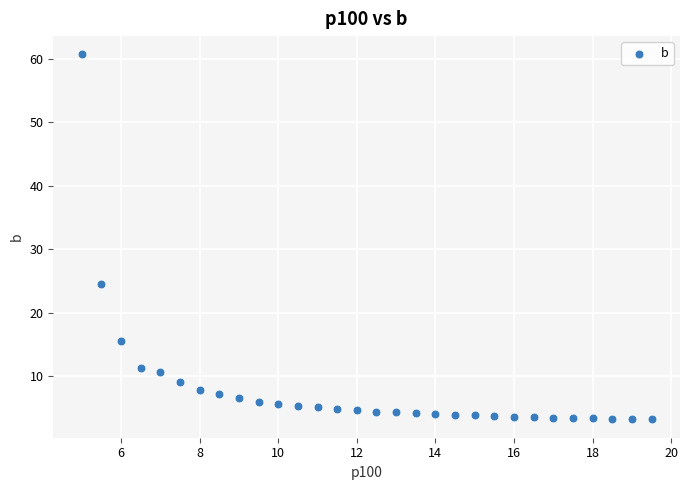

What Y value in the scatter plot is closest to 31?

24.6